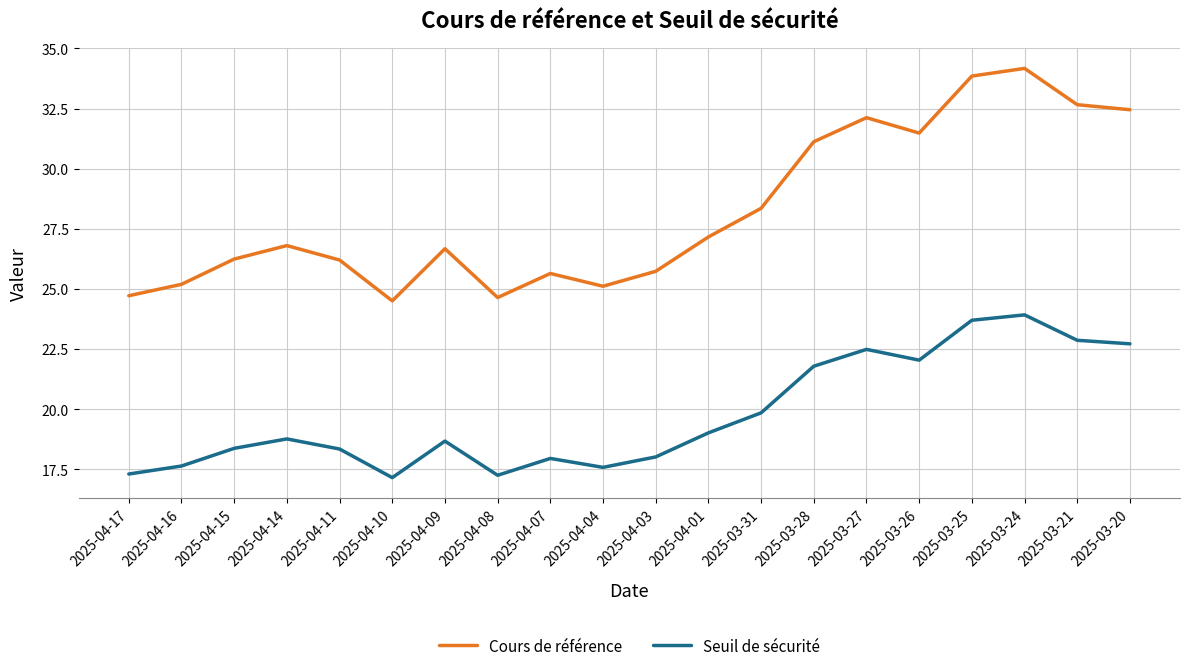

Which series has the largest range (max minus min)?

Cours de référence